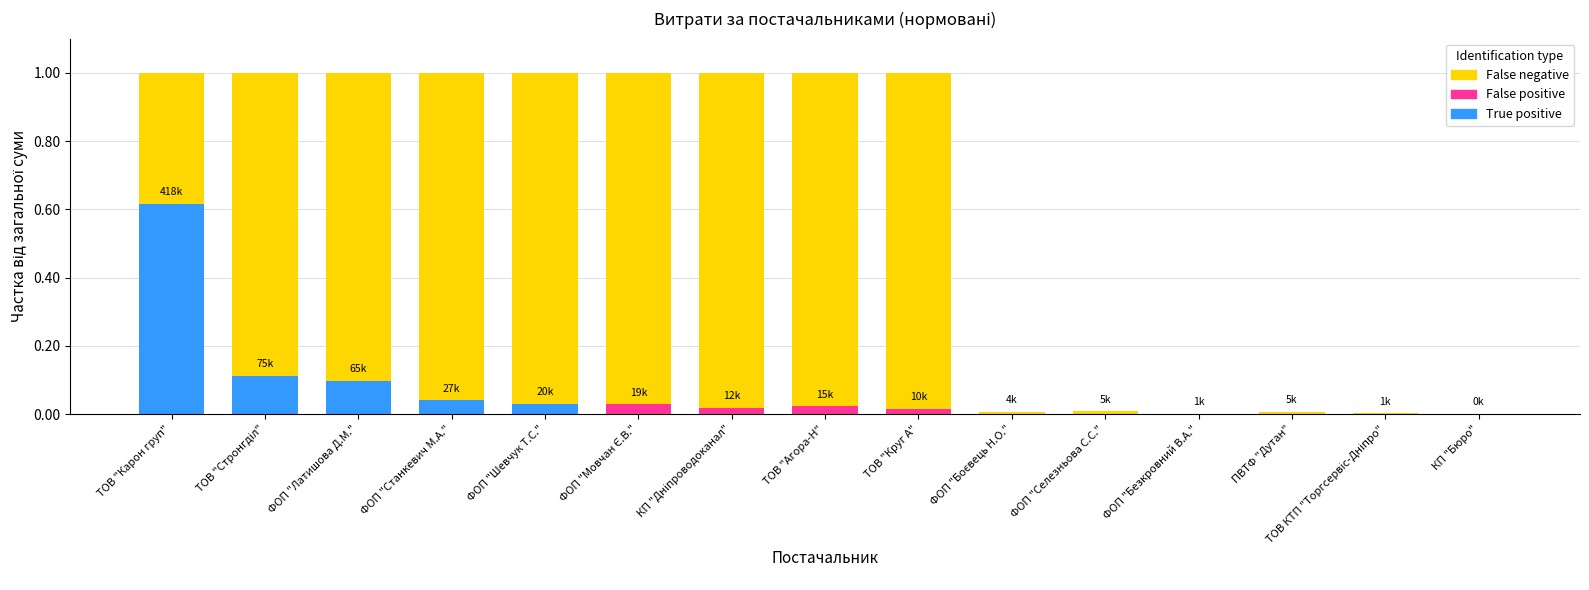

What is the sum of all True positive values?

0.9